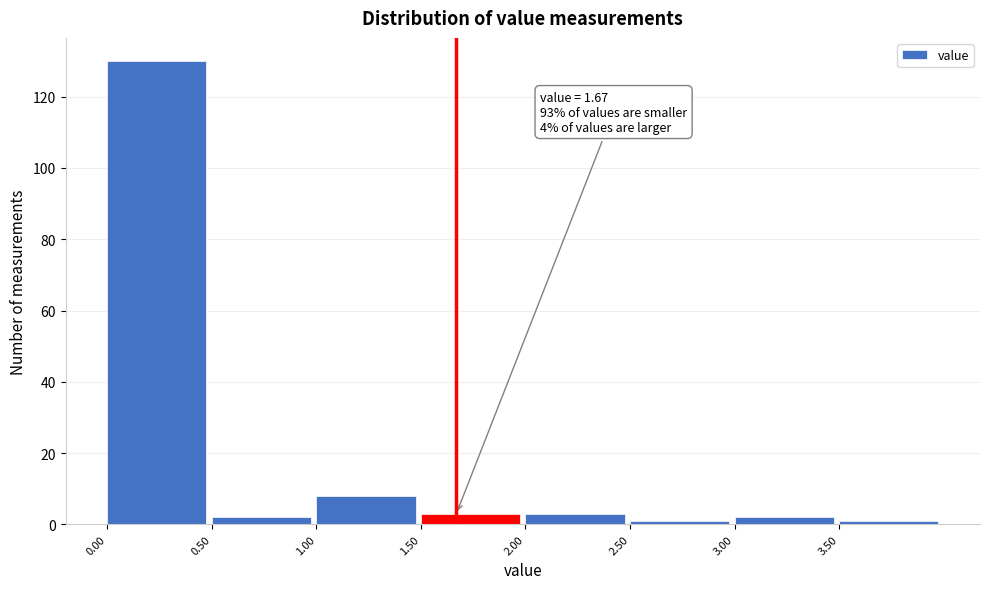

Over which range of the x-axis is the bar tallest?

0.0 to 0.5